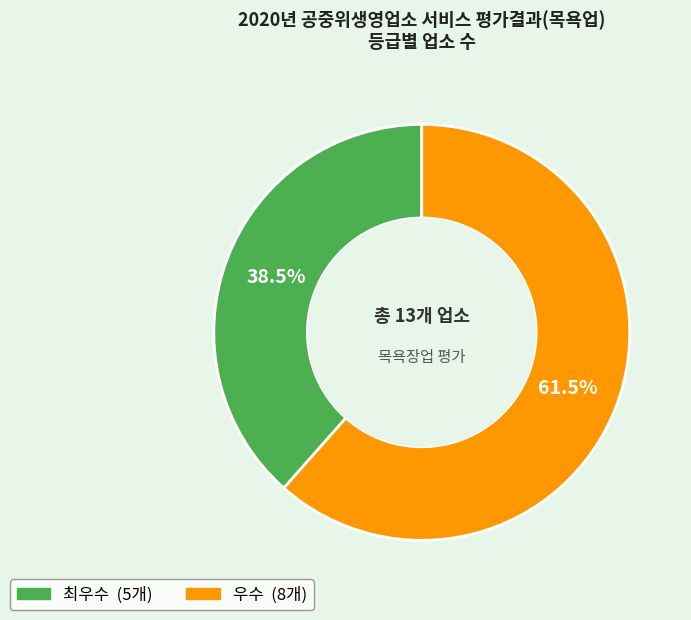

Rank the categories by value from highest to lowest.

우수, 최우수